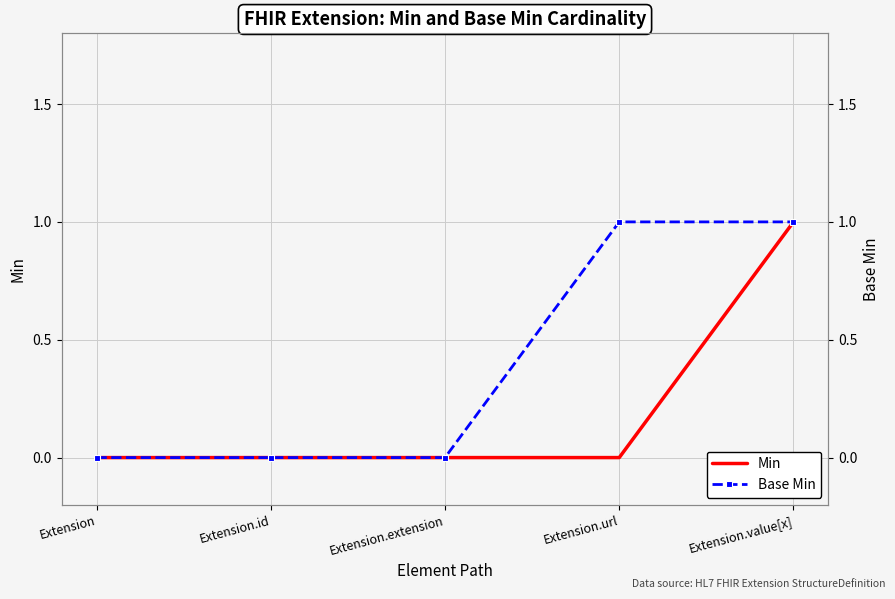

List the series in order of their peak value, highest first.

Min, Base Min